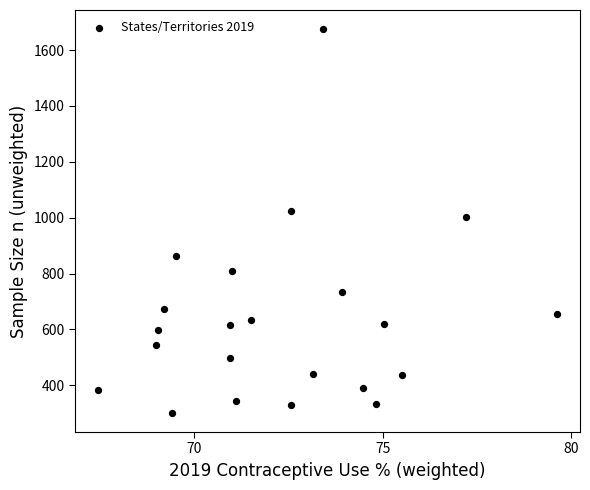

What is the range of Y values (max minus min)?

1374